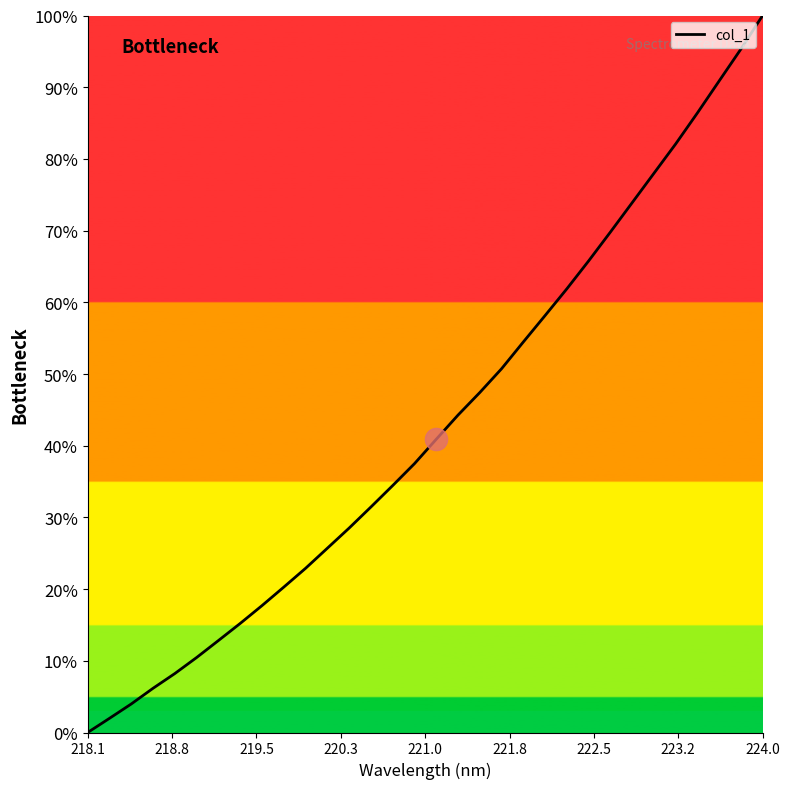

Count the number of data series in this chart.

1